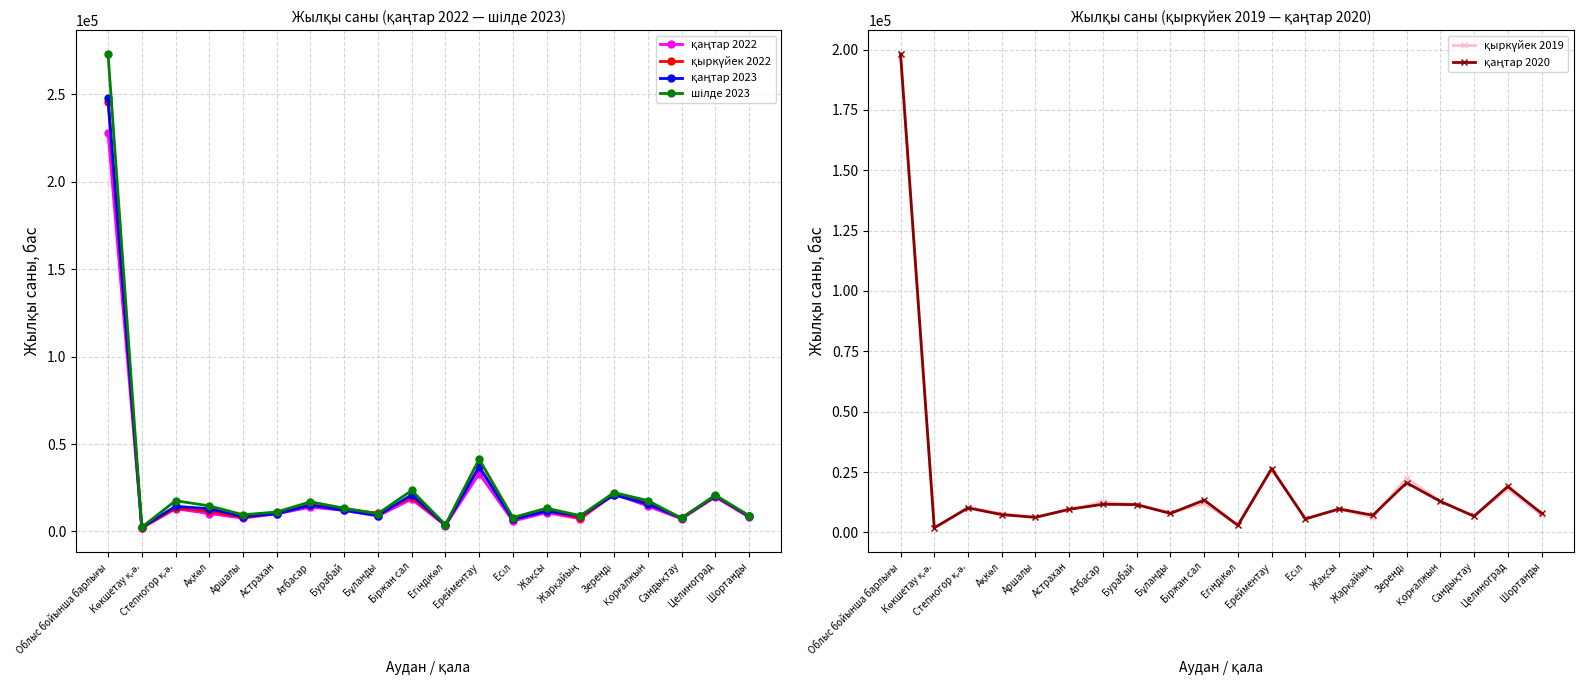

What are all the series names shown in the legend?

қаңтар 2022, қыркүйек 2022, қаңтар 2023, шілде 2023, қыркүйек 2019, қаңтар 2020